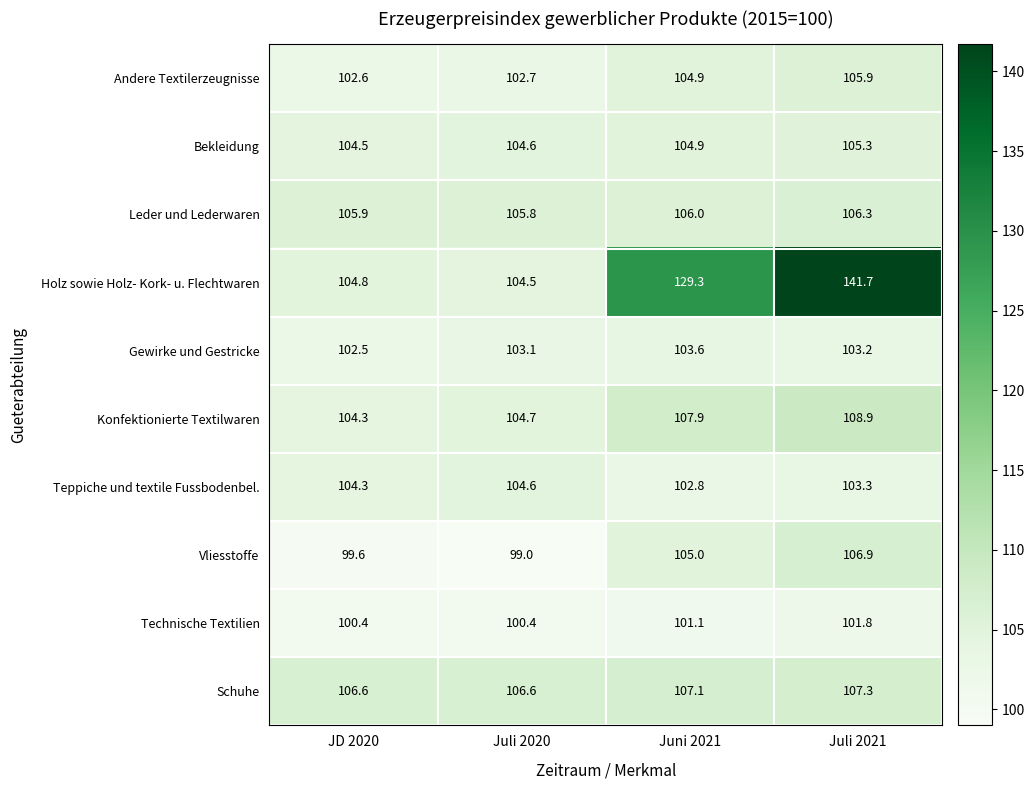

List the labels in order of Leder und Lederwaren value, largest first.

Juli 2021, Juni 2021, JD 2020, Juli 2020